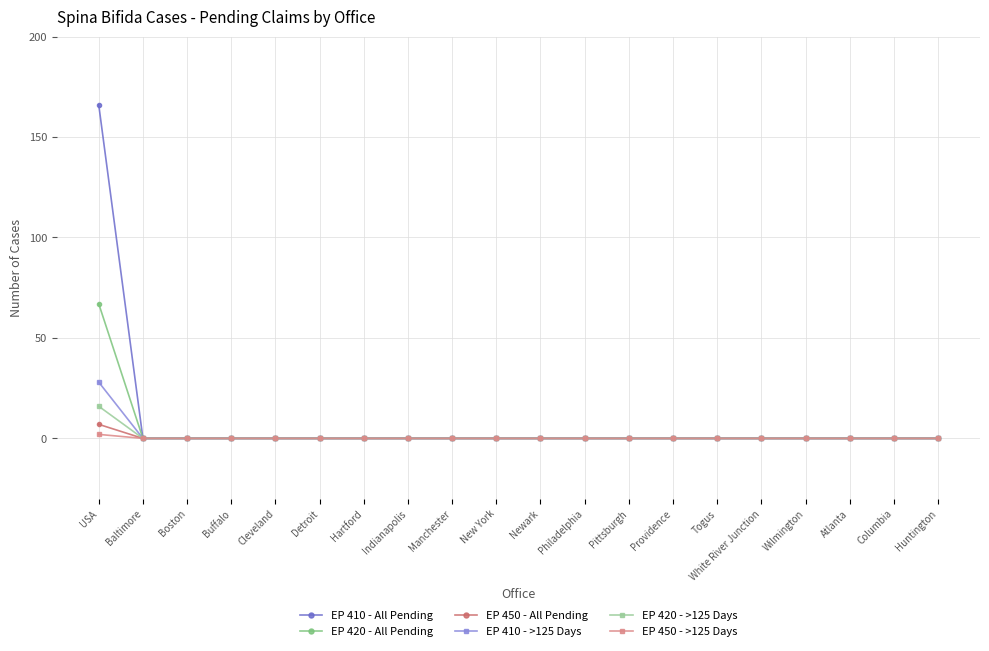

Count the number of categories in the chart.

20